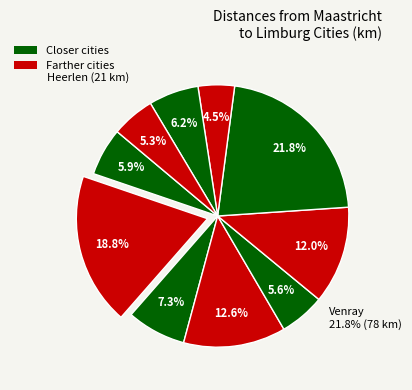

To the nearest percent, what portion does Ruremonde represent?

12%